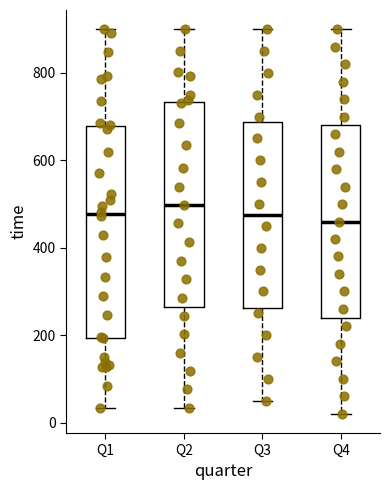

Reading left to right, read every box against the y-axis: the position of its median line, the range the box covers, and the ends of its whiskers. The values are not printed on the chart, so give them approximately, as read against the axis.

Q1: median 480, box 200 to 680, whiskers 40 to 900
Q2: median 500, box 260 to 740, whiskers 40 to 900
Q3: median 480, box 260 to 680, whiskers 60 to 900
Q4: median 460, box 240 to 680, whiskers 20 to 900